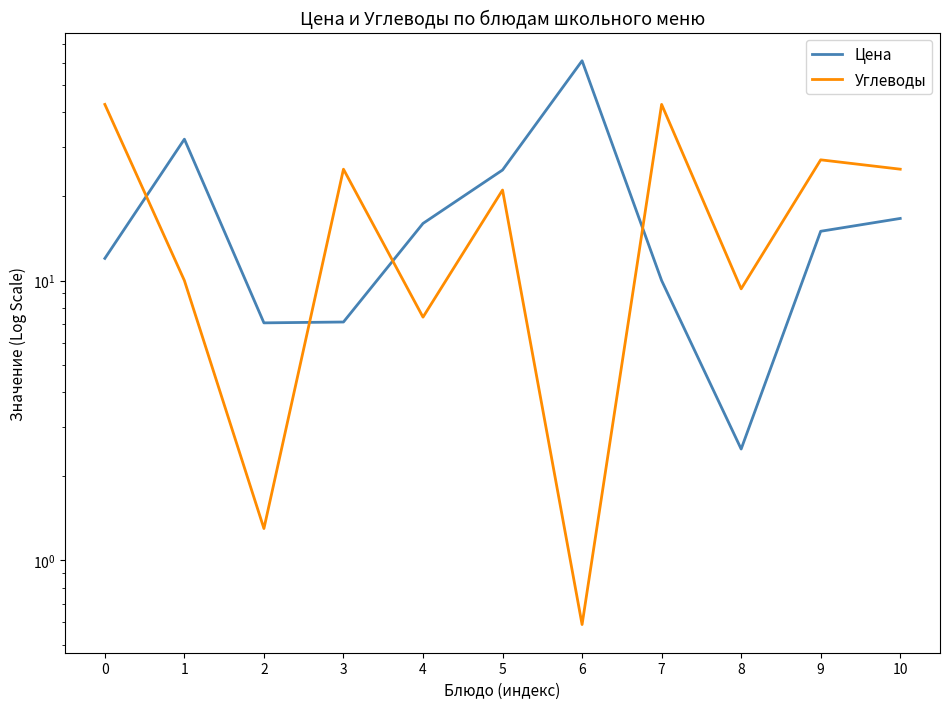

Reading left to right, list all the values displayed in this chart.

Цена: 12.0	32.0	7.1	7.1	16.0	24.8	61.0	10.0	2.5	15.0	16.7
Углеводы: 42.6	10.0	1.3	25.0	7.4	21.1	0.6	42.6	9.3	27.0	25.0